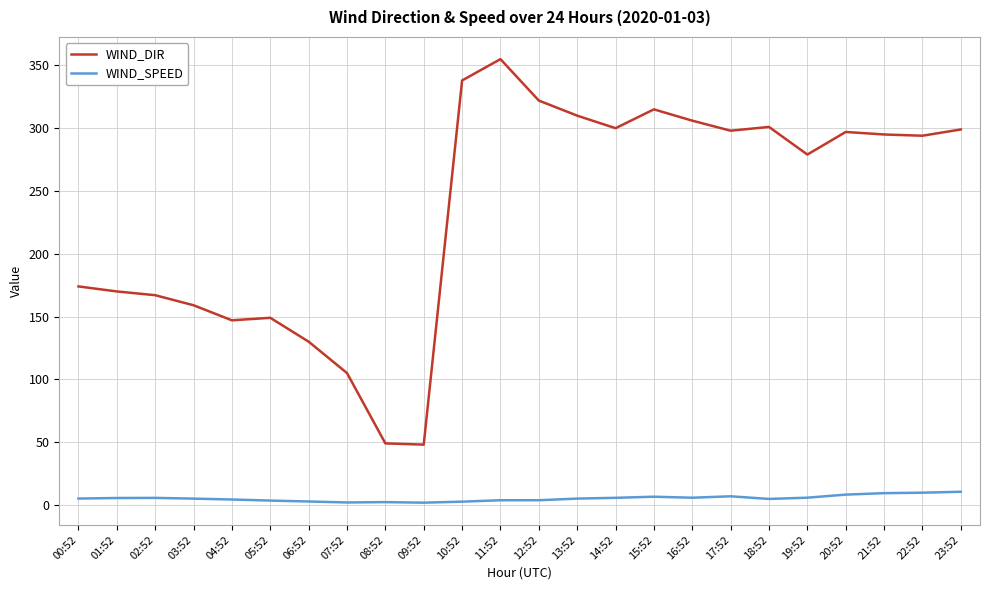

Which series changed the most between 00:52 and 07:52?

WIND_DIR